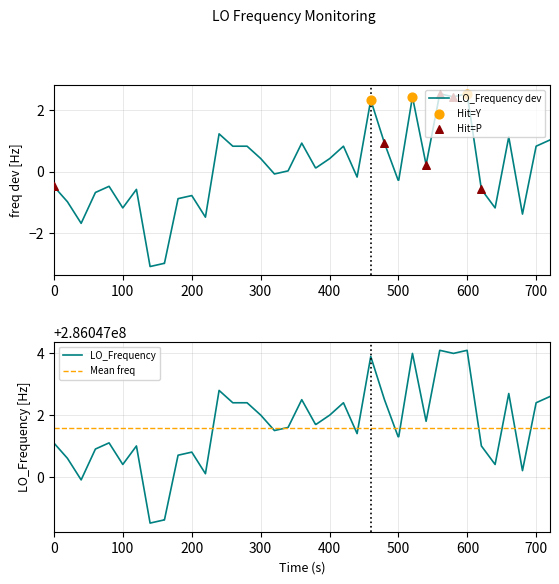

What is the lowest value of the LO_Frequency dev series?

-3.1